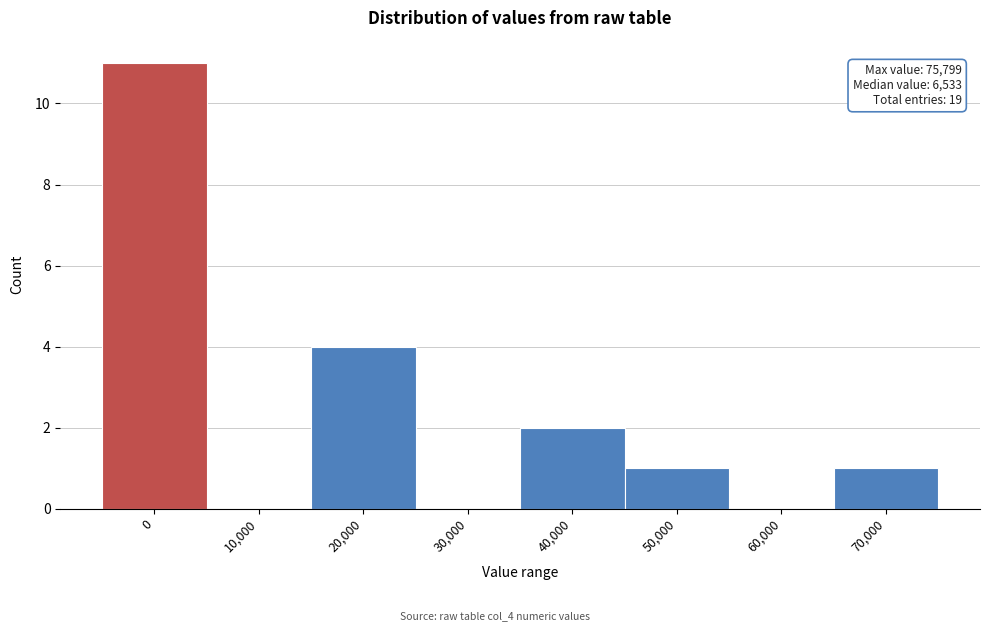

Reading left to right, what are all the values shown in this chart?

0=11	10,000=0	20,000=4	30,000=0	40,000=2	50,000=1	60,000=0	70,000=1